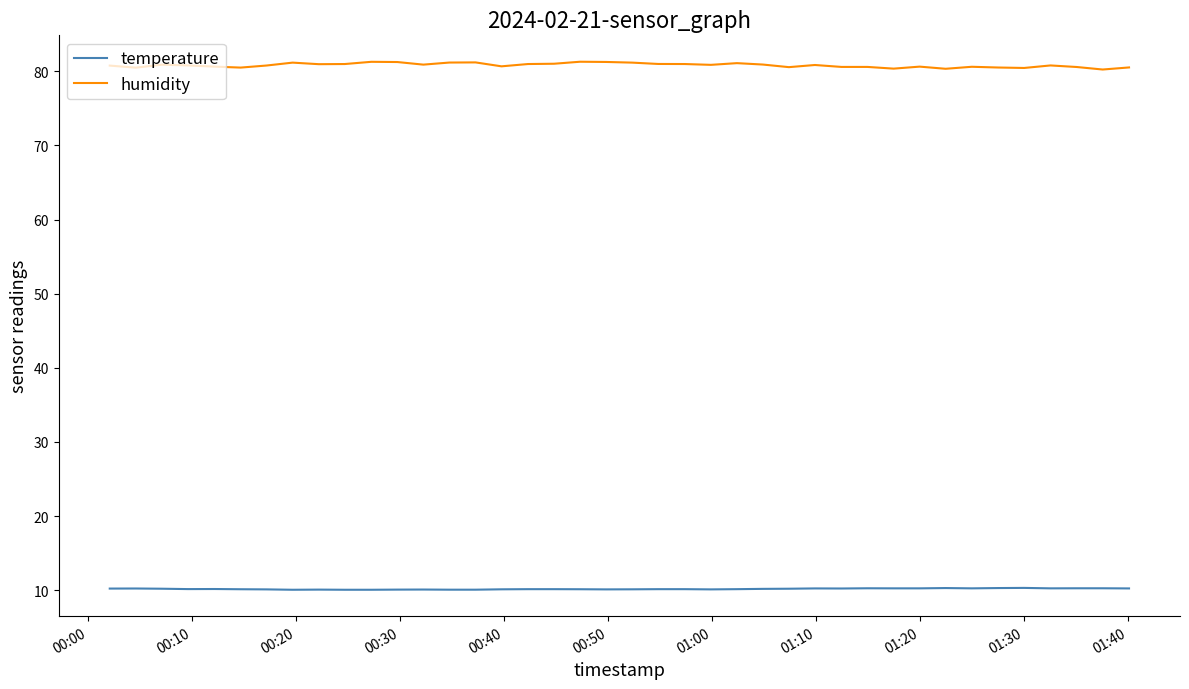

True or false: humidity and temperature cross at least once.

False